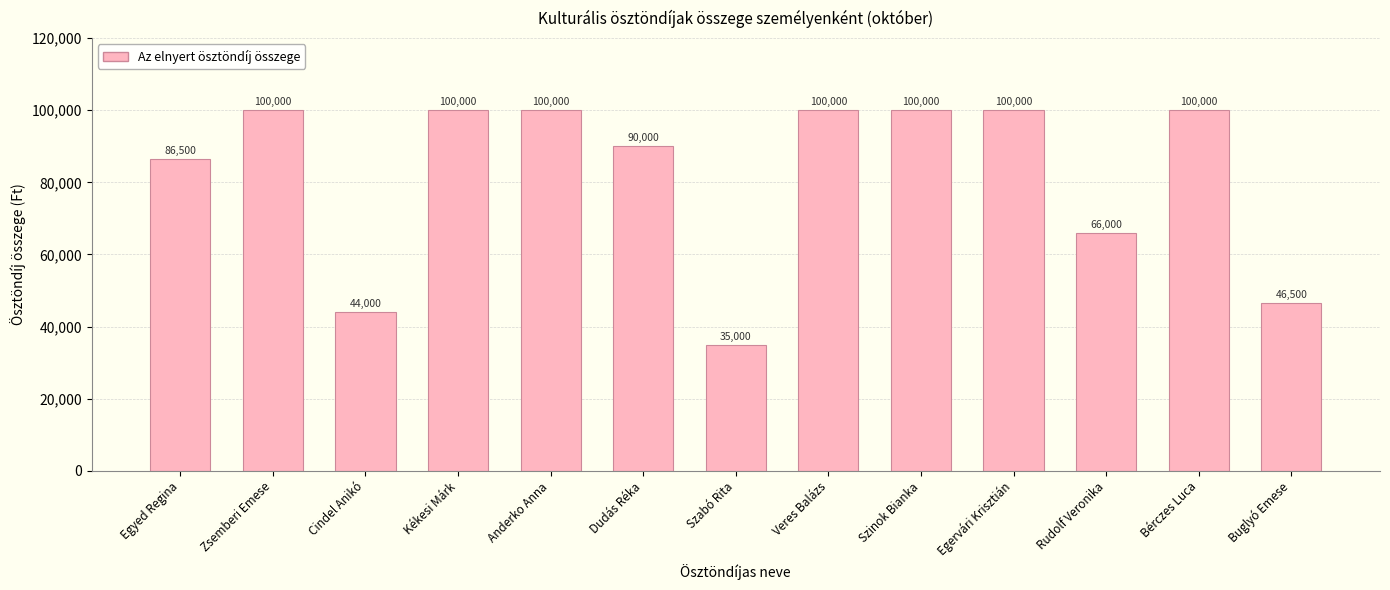

True or false: the data shows 100390 at Rudolf Veronika.

False